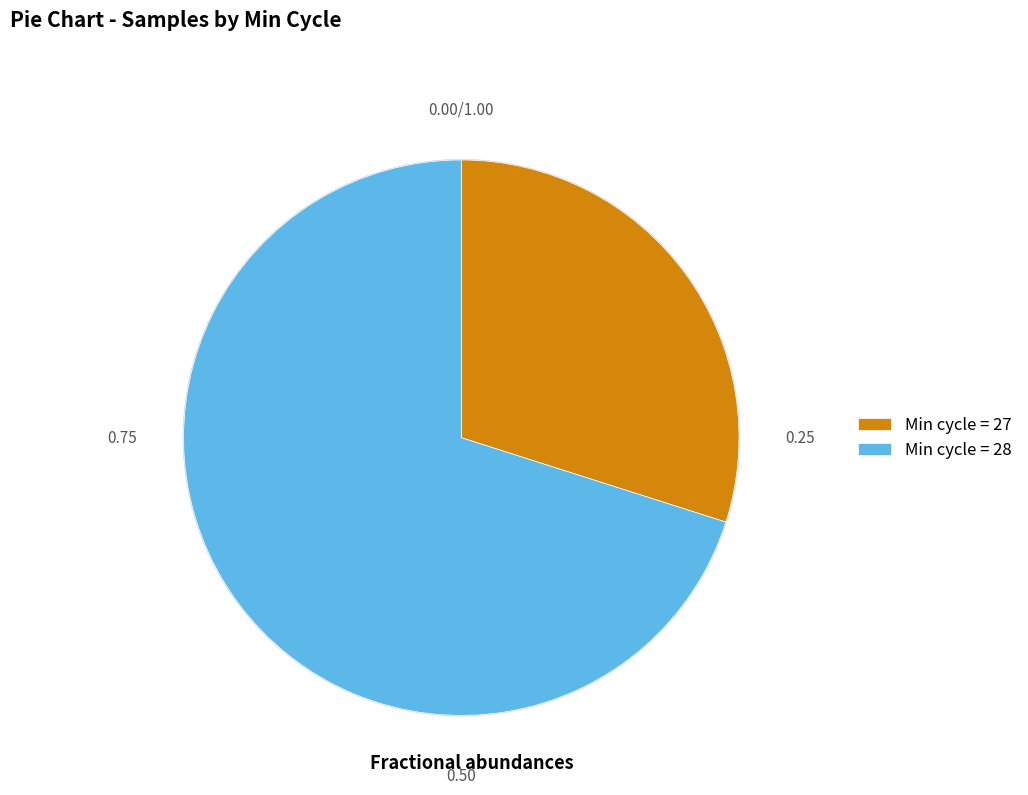

The 28 slice represents 17% of the pie. True or false?

False